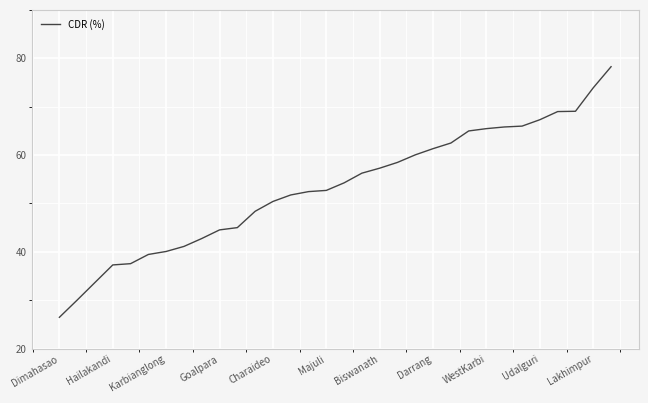

What is the difference between the maximum and minimum values?

51.7